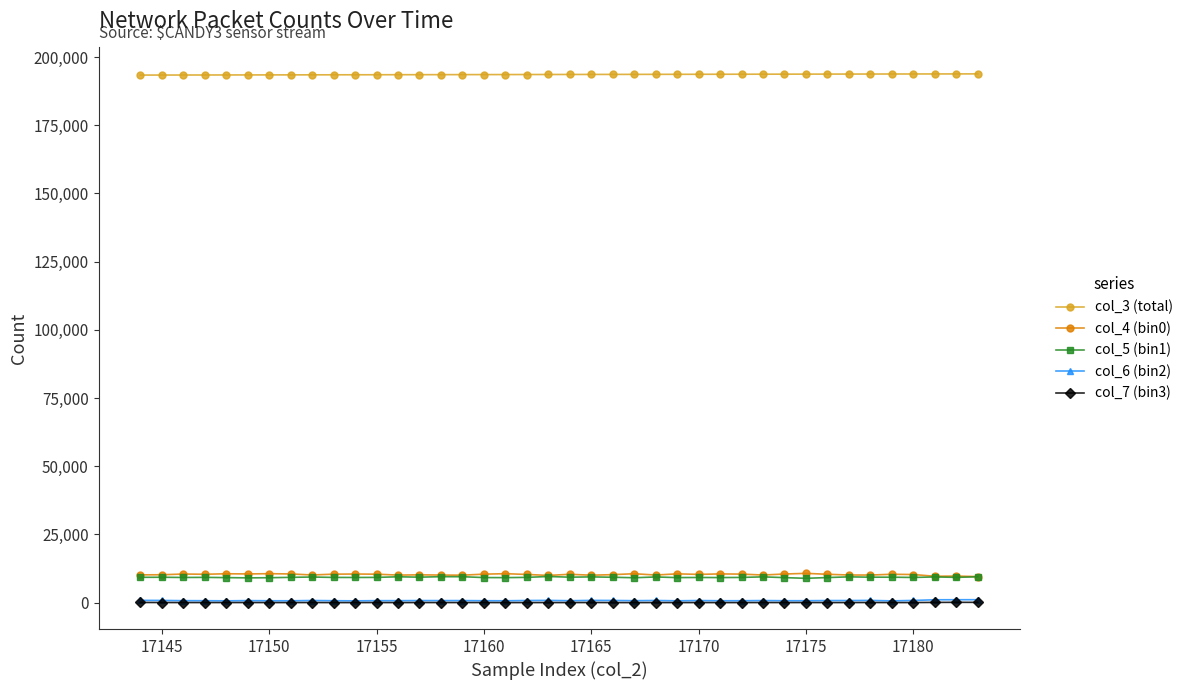

True or false: col_7 (bin3) and col_4 (bin0) intersect in this chart.

False